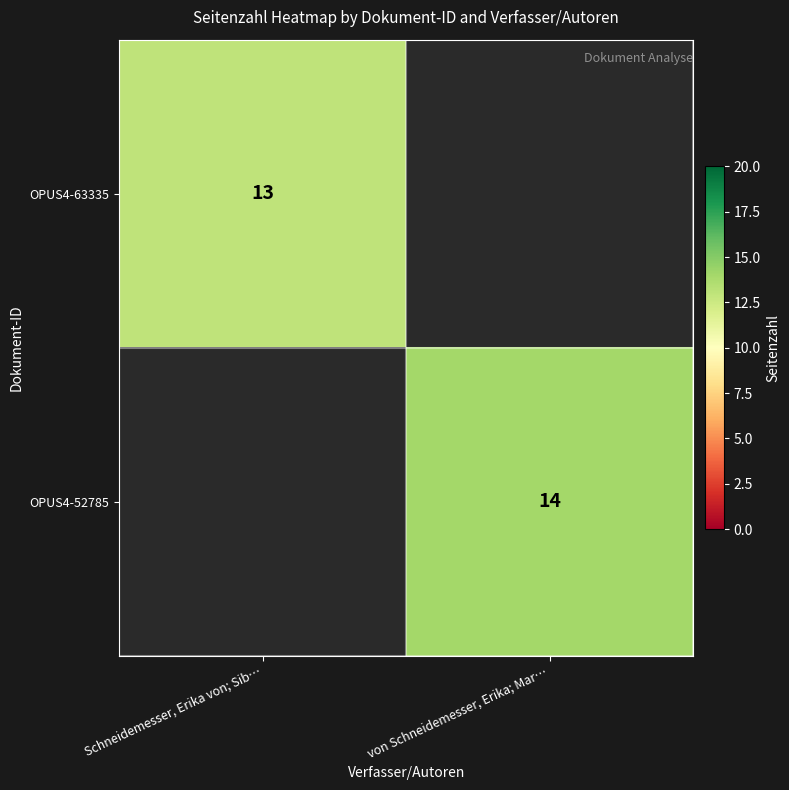

The OPUS4-52785 series shows 14 at von Schneidemesser, Erika; Mar…. True or false?

True